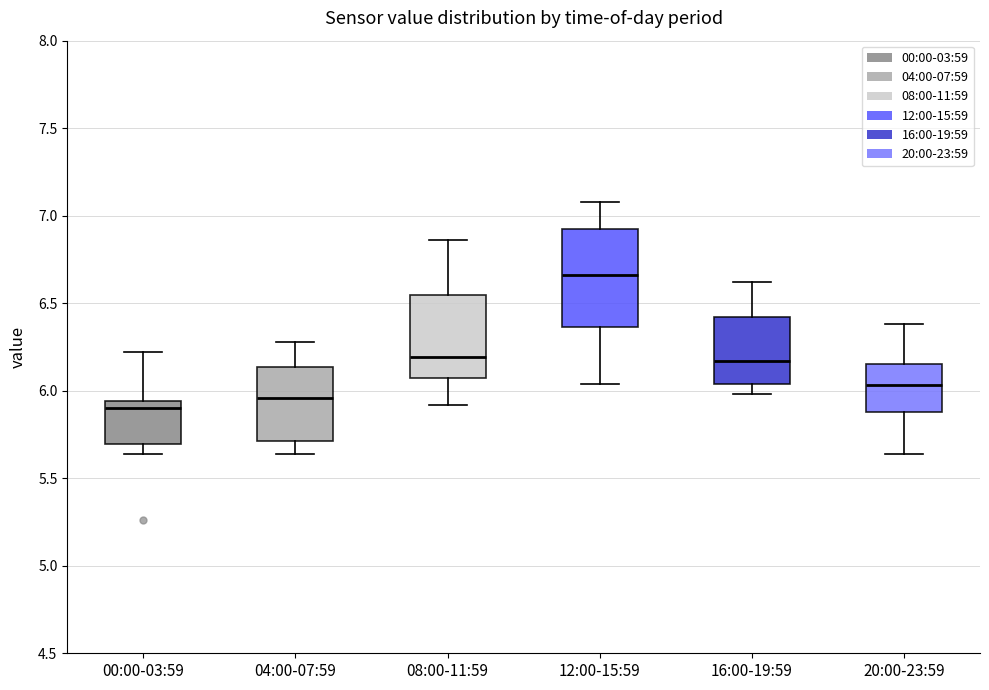

Reading left to right, transcribe this box plot: for each box, give where its median line is, the range the box spans, and where its two whiskers end, as read against the y-axis. The values are not printed on the chart, so give them approximately, as read against the axis.

00:00-03:59: median 5.90, box 5.70 to 5.95, whiskers 5.65 to 6.20
04:00-07:59: median 5.95, box 5.70 to 6.15, whiskers 5.65 to 6.30
08:00-11:59: median 6.20, box 6.10 to 6.55, whiskers 5.90 to 6.85
12:00-15:59: median 6.65, box 6.35 to 6.95, whiskers 6.05 to 7.10
16:00-19:59: median 6.15, box 6.05 to 6.40, whiskers 6.00 to 6.60
20:00-23:59: median 6.05, box 5.90 to 6.15, whiskers 5.65 to 6.40